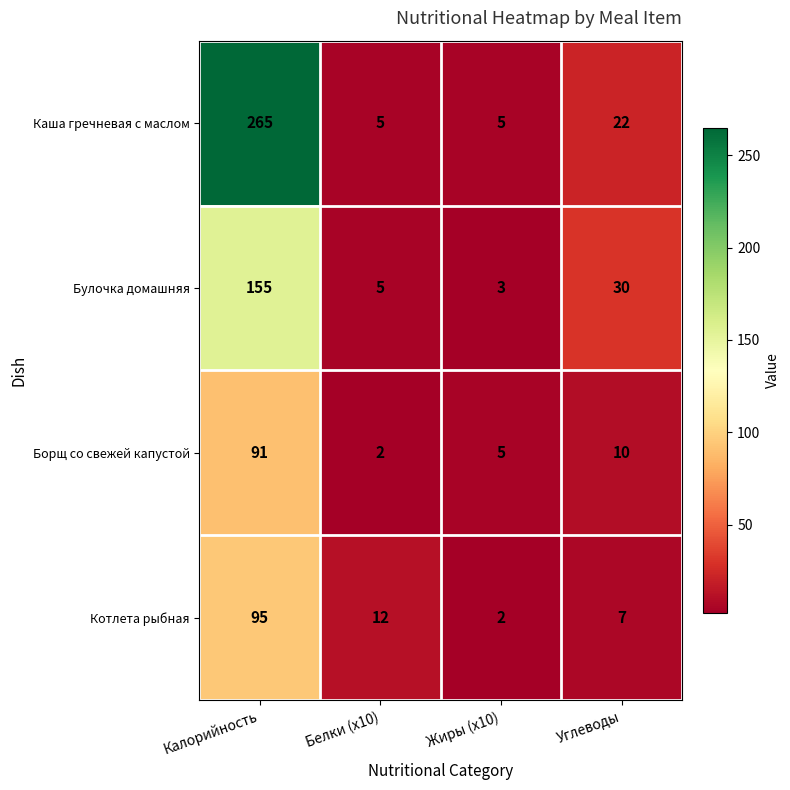

Is it true that Каша гречневая с маслом equals 5 at Белки (x10)?

True